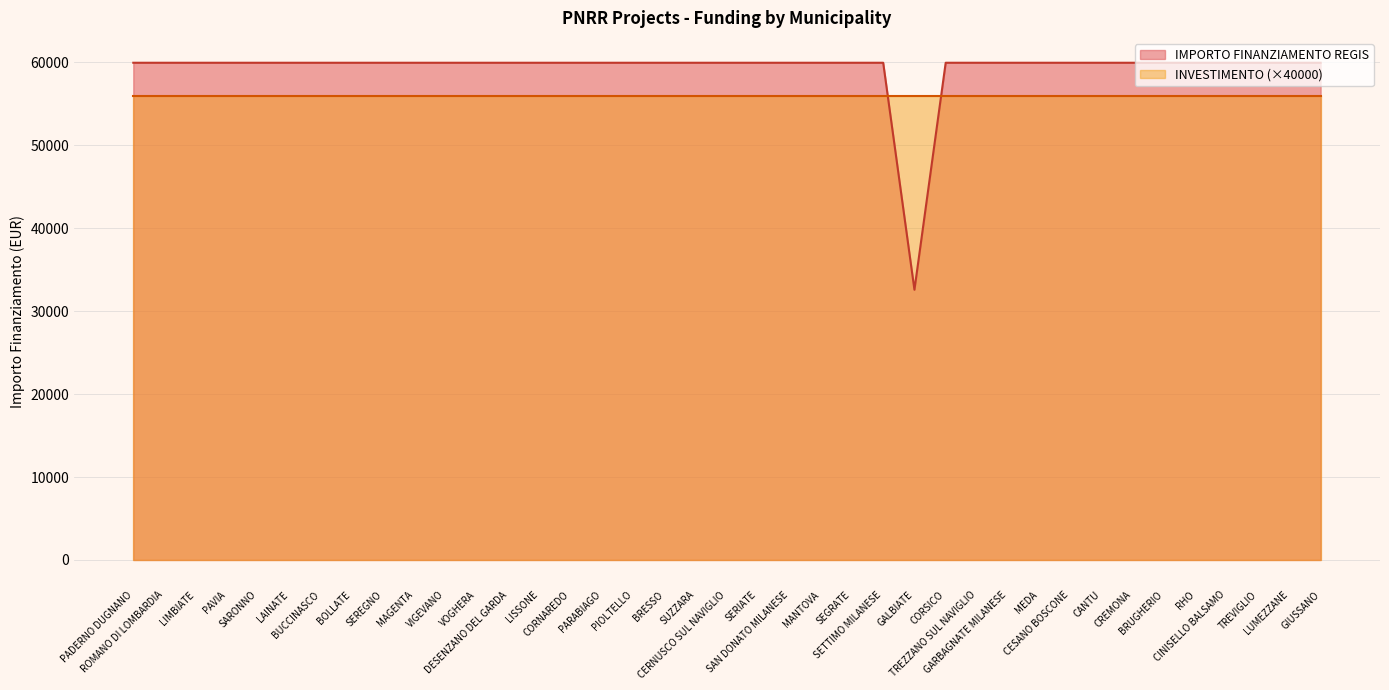

Between GARBAGNATE MILANESE and PIOLTELLO, which is larger?

GARBAGNATE MILANESE